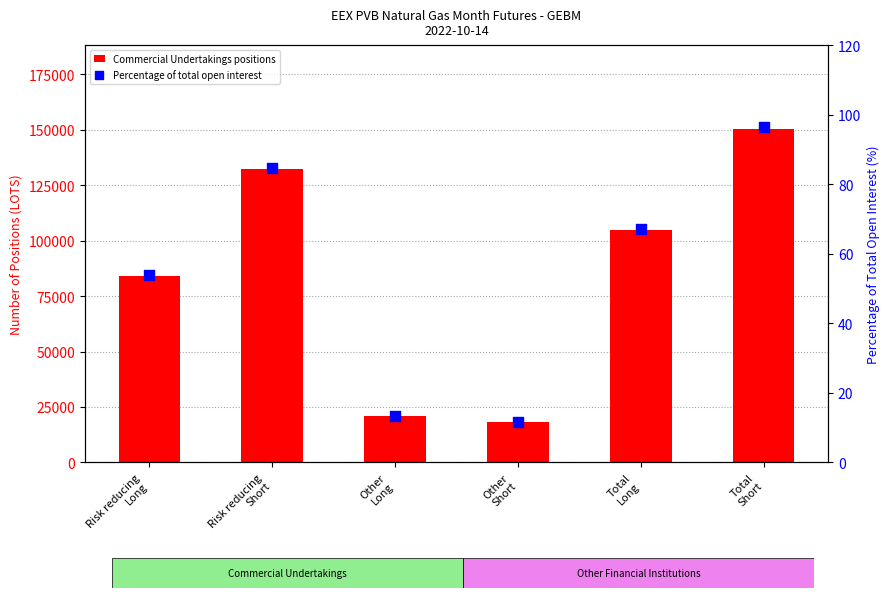

At which category is the sum across all series the highest?

Total
Short